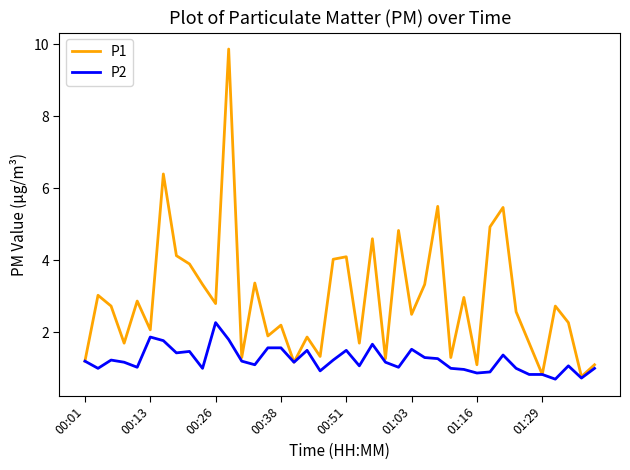

List the series in order of their peak value, lowest first.

P2, P1